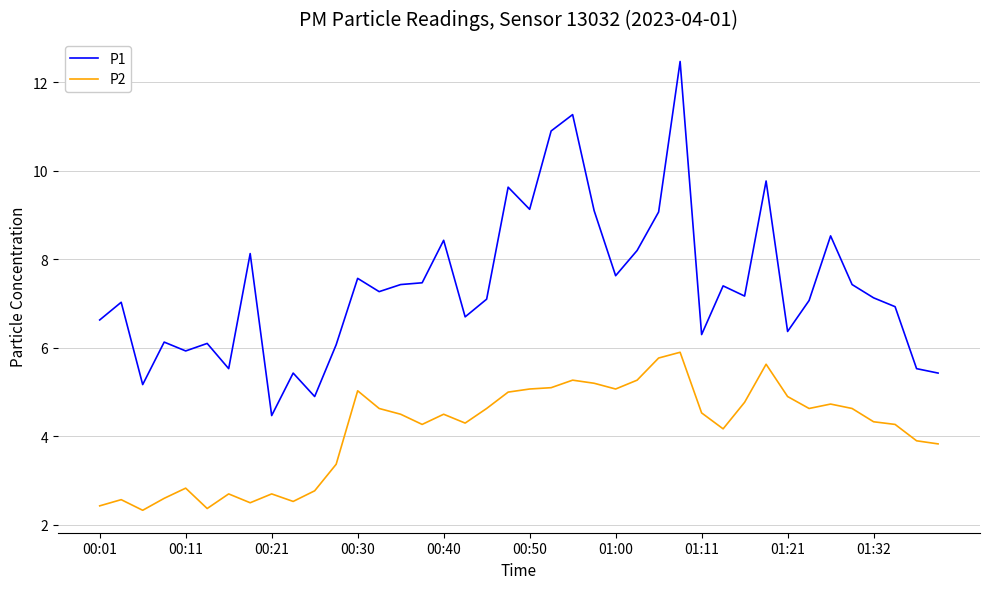

Rank the series by their maximum value, from lowest to highest.

P2, P1